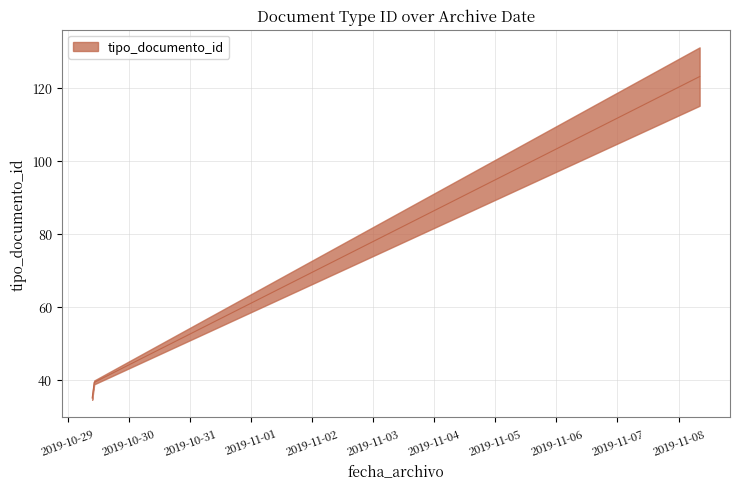

How many categories are shown in the chart?

7